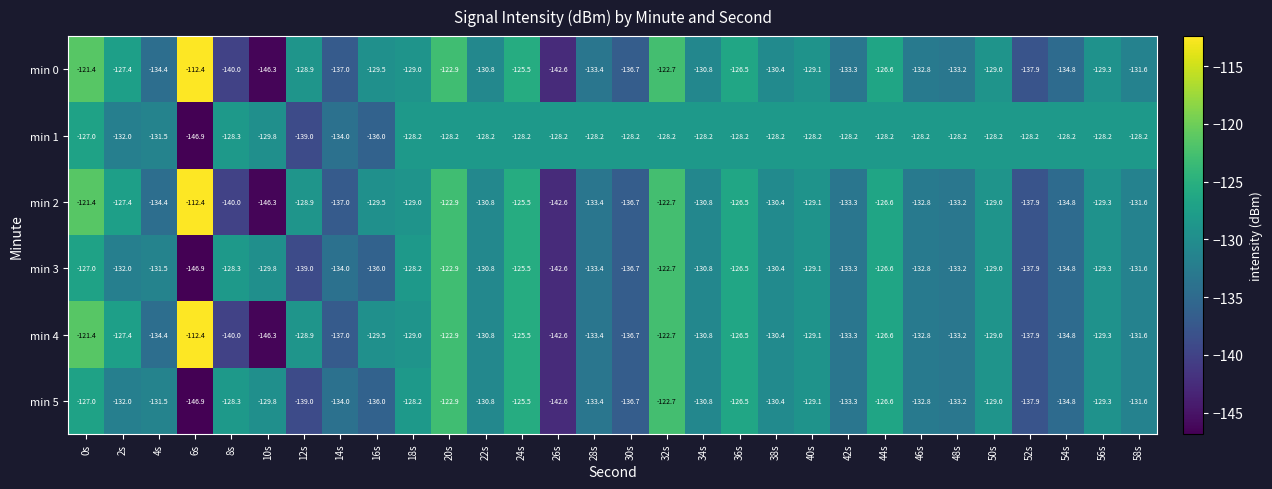

What is the sum of all min 2 values?

-3926.2